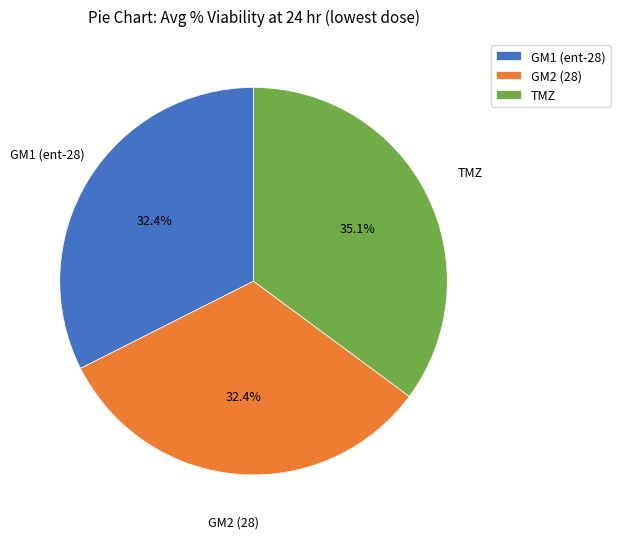

Approximately how many times larger is the value at TMZ compared to GM1 (ent-28)?

1.1